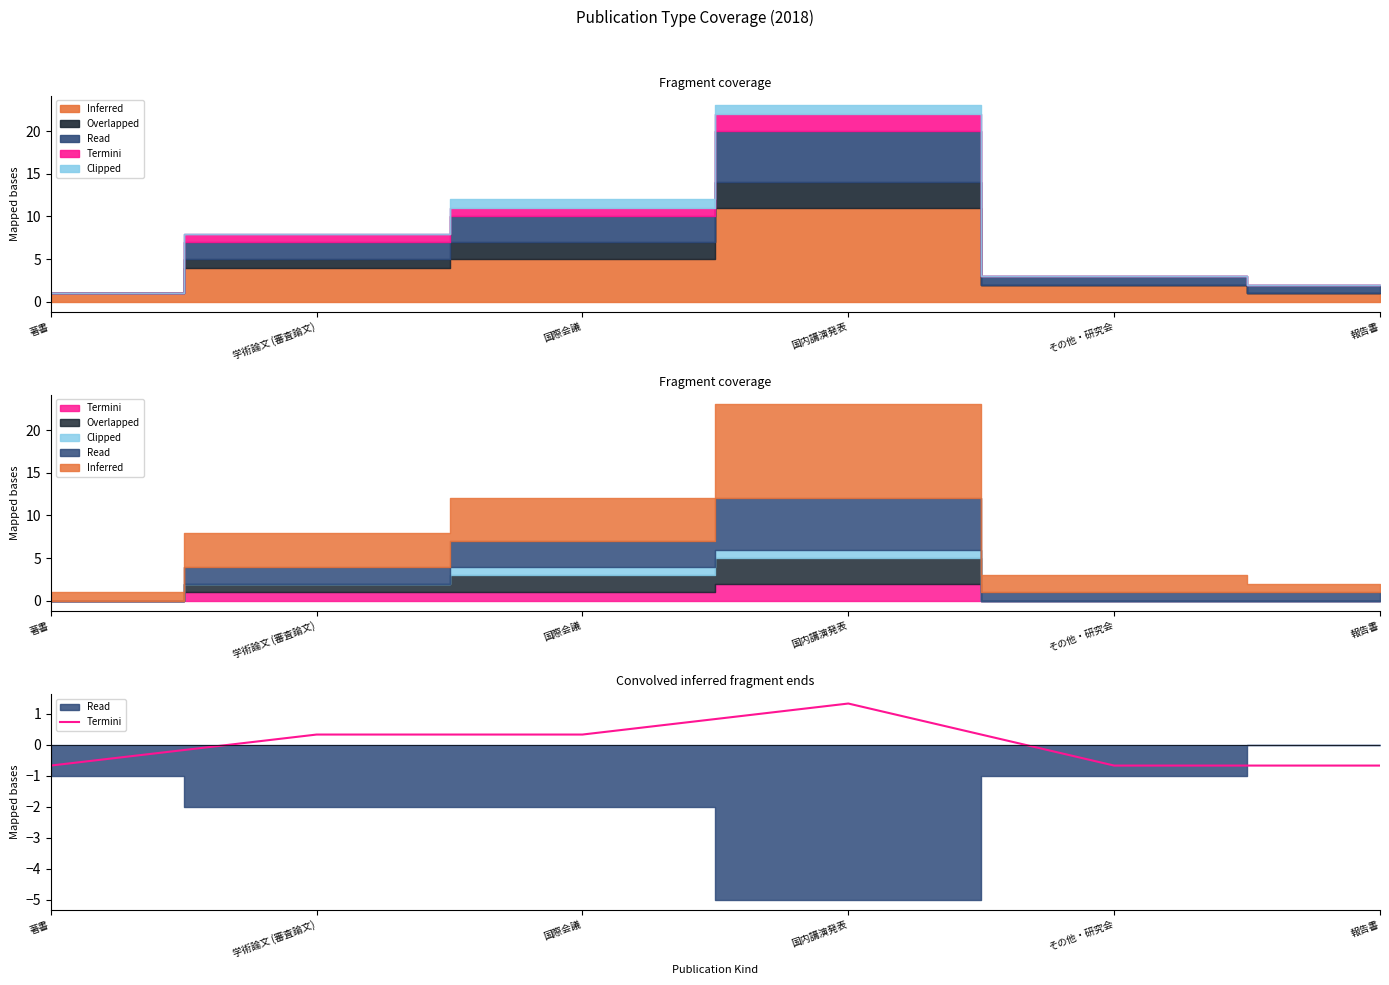

How many data points are less than 0?

3